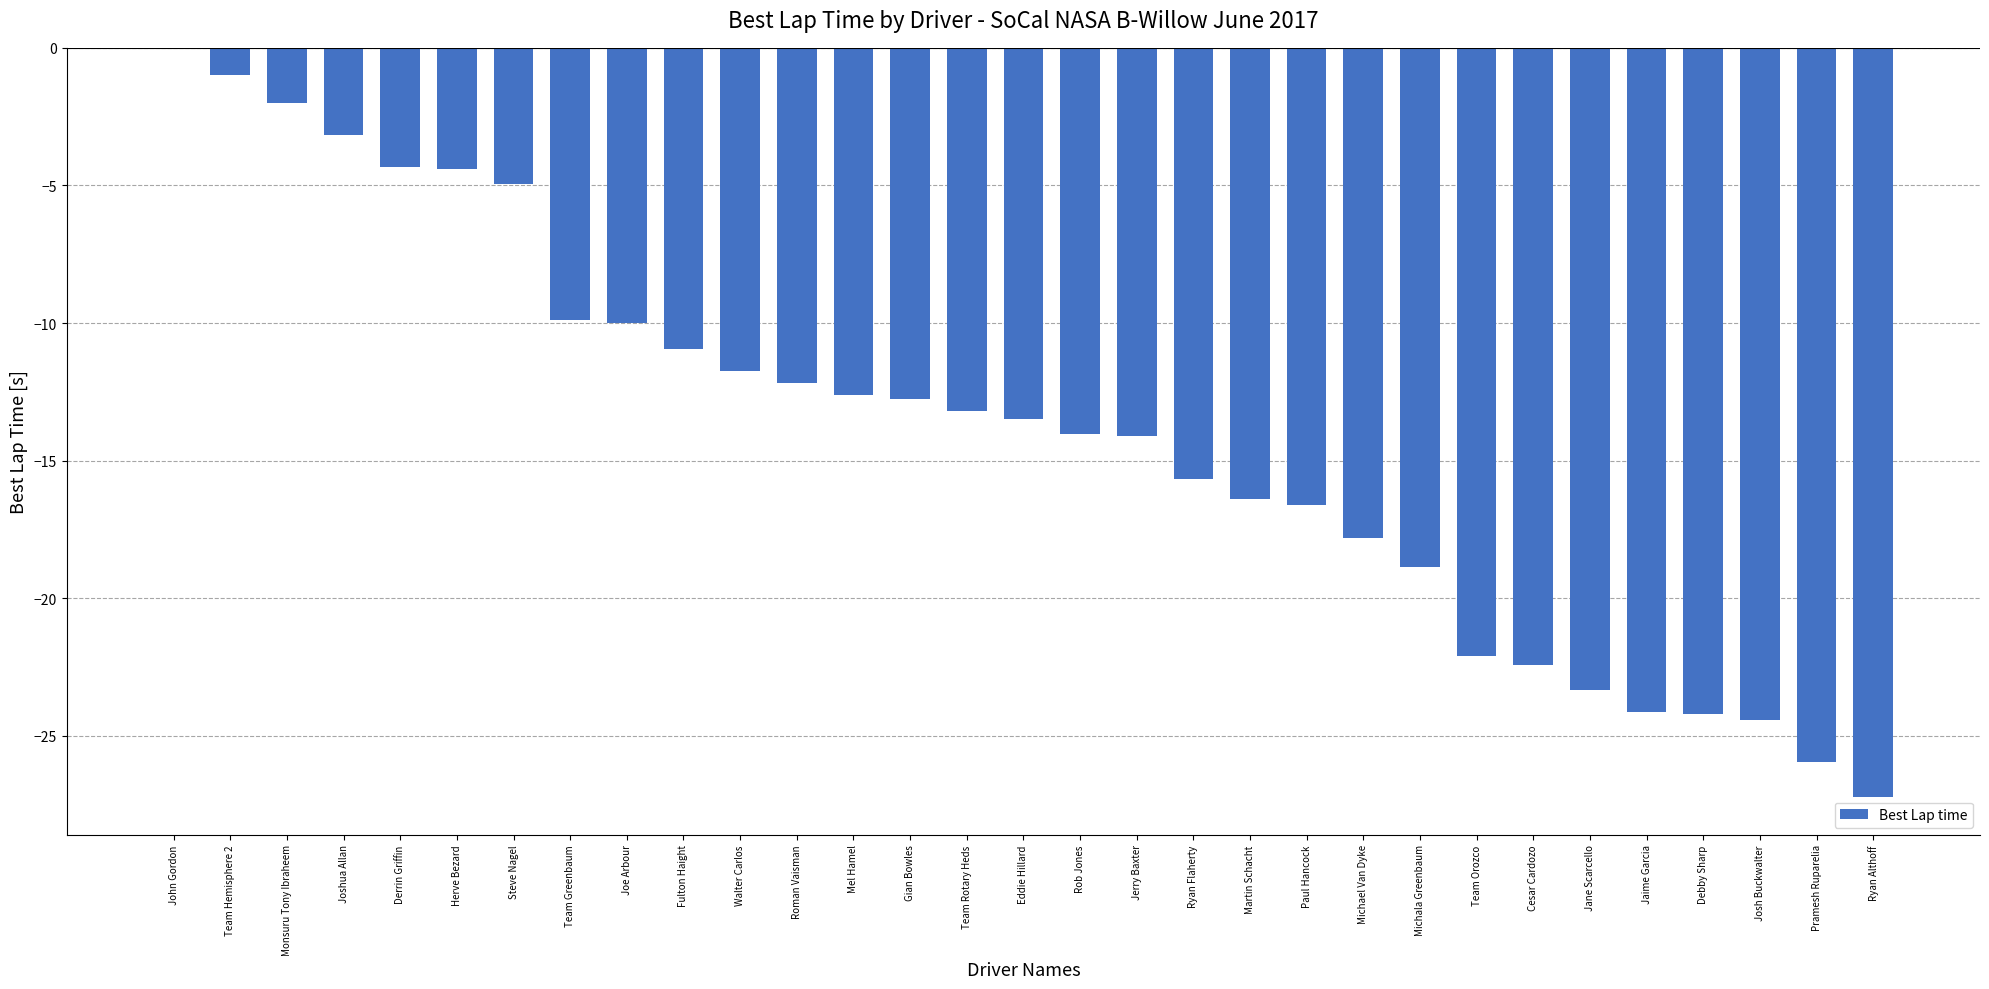

Count the number of categories in the chart.

31